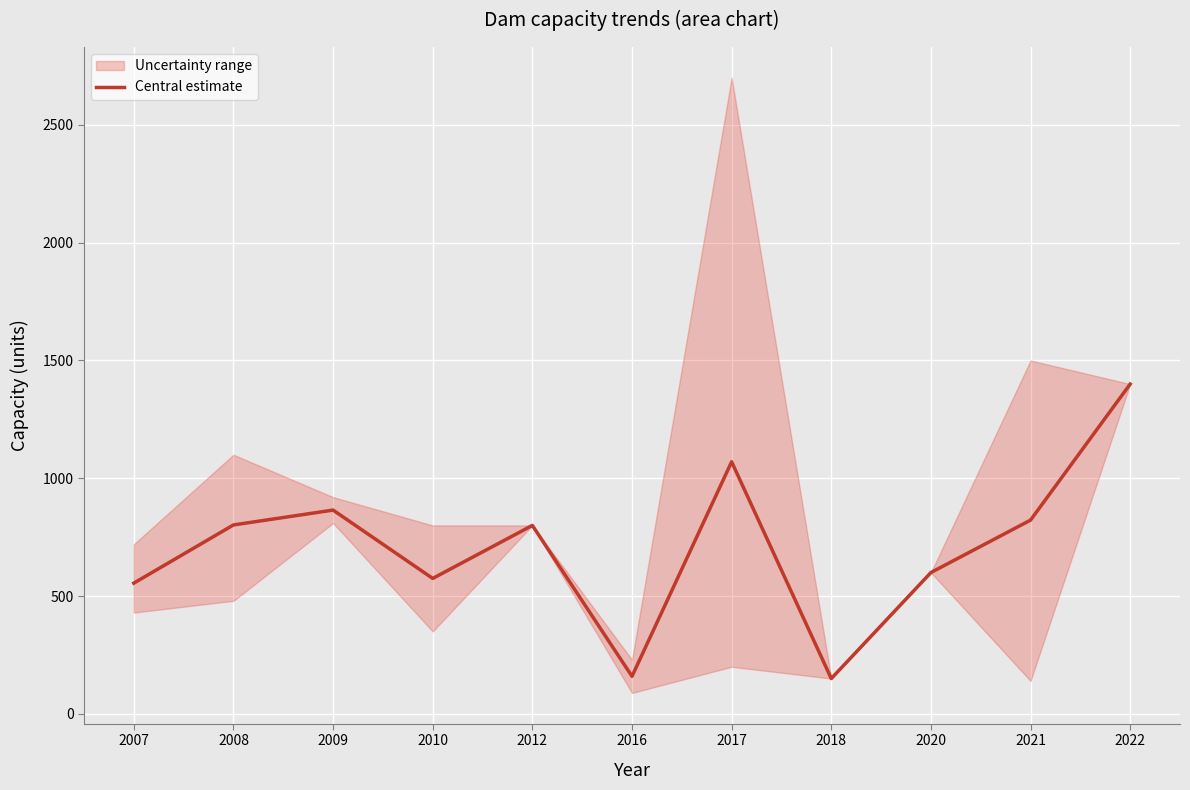

How many categories are shown in the chart?

11